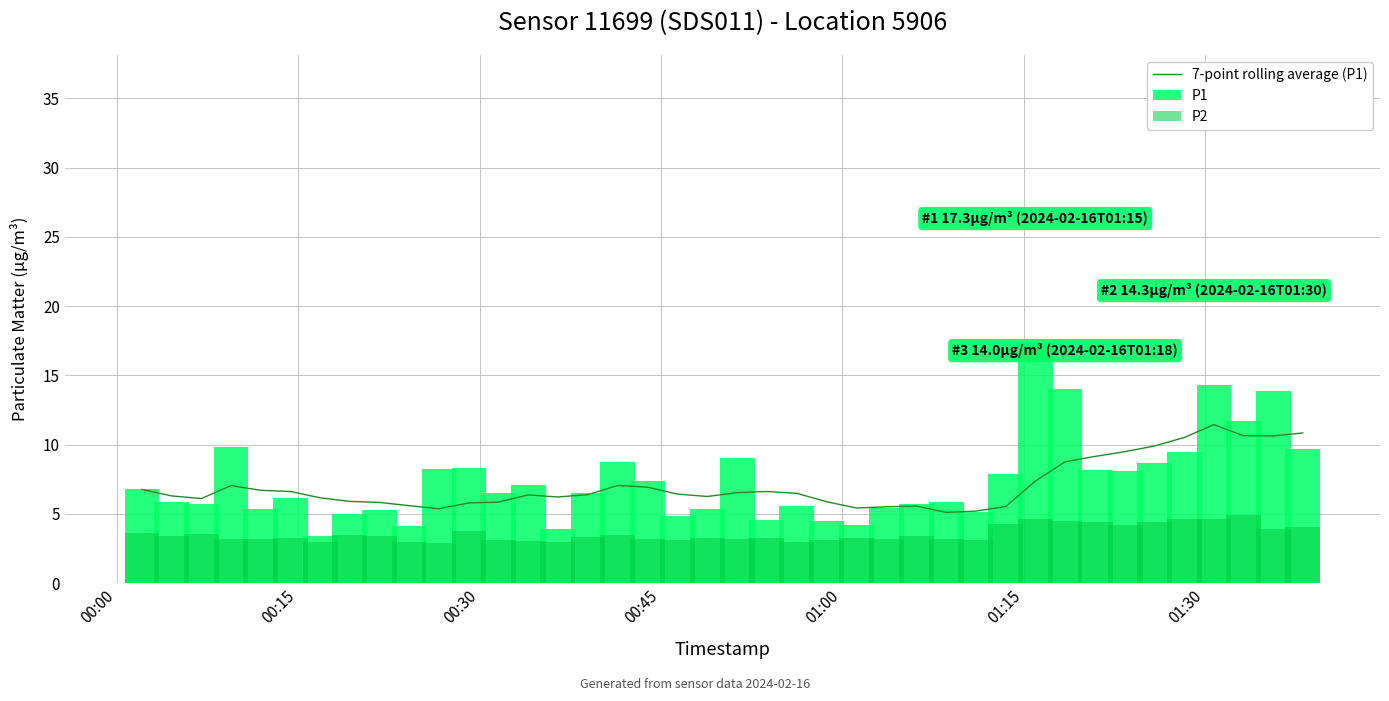

Reading right to left, what are all the values shown in this chart?

7-point rolling average (P1): 10.8	10.6	10.6	11.4	10.5	9.9	9.5	9.2	8.8	7.4	5.5	5.2	5.1	5.6	5.5	5.4	5.9	6.5	6.6	6.5	6.3	6.4	6.9	7.1	6.4	6.2	6.4	5.8	5.8	5.4	5.6	5.8	5.9	6.2	6.6	6.7	7.0	6.1	6.3	6.8
P1: 9.7	13.9	11.7	14.3	9.5	8.7	8.1	8.2	14.0	17.3	7.9	5.2	5.8	5.7	5.4	4.2	4.5	5.6	4.5	9.0	5.3	4.8	7.4	8.7	6.5	3.9	7.1	6.5	8.3	8.3	4.1	5.3	5.0	3.4	6.2	5.4	9.8	5.7	5.8	6.8
P2: 4.1	3.9	4.9	4.6	4.6	4.4	4.2	4.4	4.5	4.6	4.3	3.1	3.2	3.4	3.2	3.3	3.1	3.0	3.2	3.2	3.2	3.1	3.2	3.5	3.3	3.0	3.1	3.1	3.8	2.9	3.0	3.4	3.5	3.0	3.2	3.2	3.2	3.6	3.4	3.6